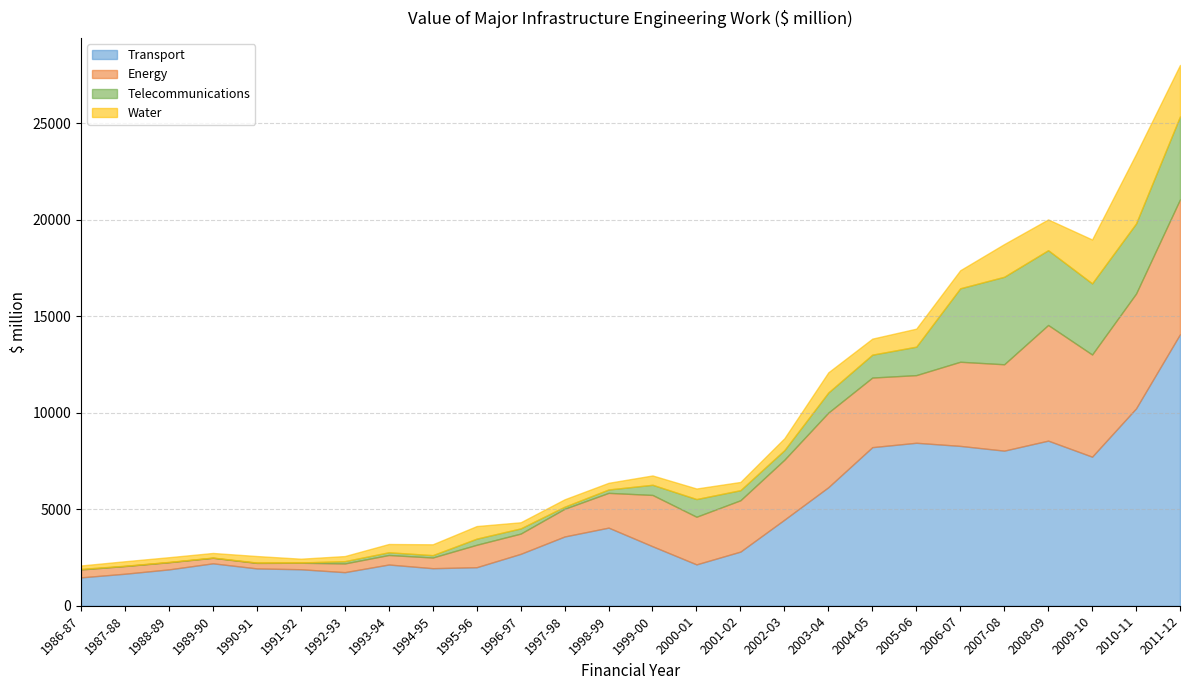

Is it true that Telecommunications equals 3872.3 at 2008-09?

True